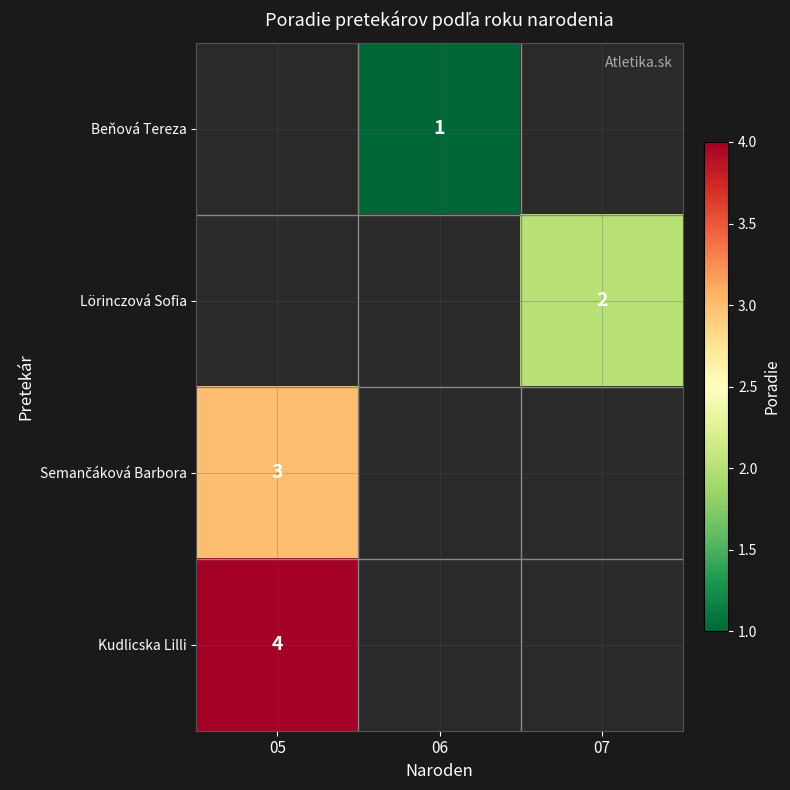

Which has a higher value, 05 or 06?

06